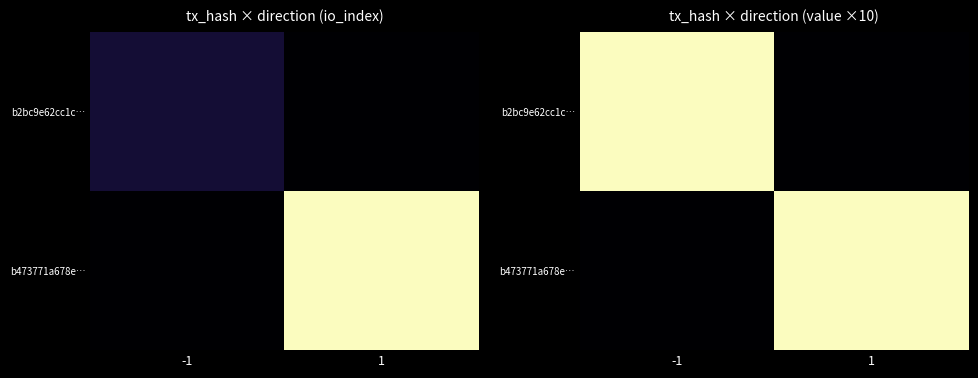

What is the total value across all series at 1?

4.7